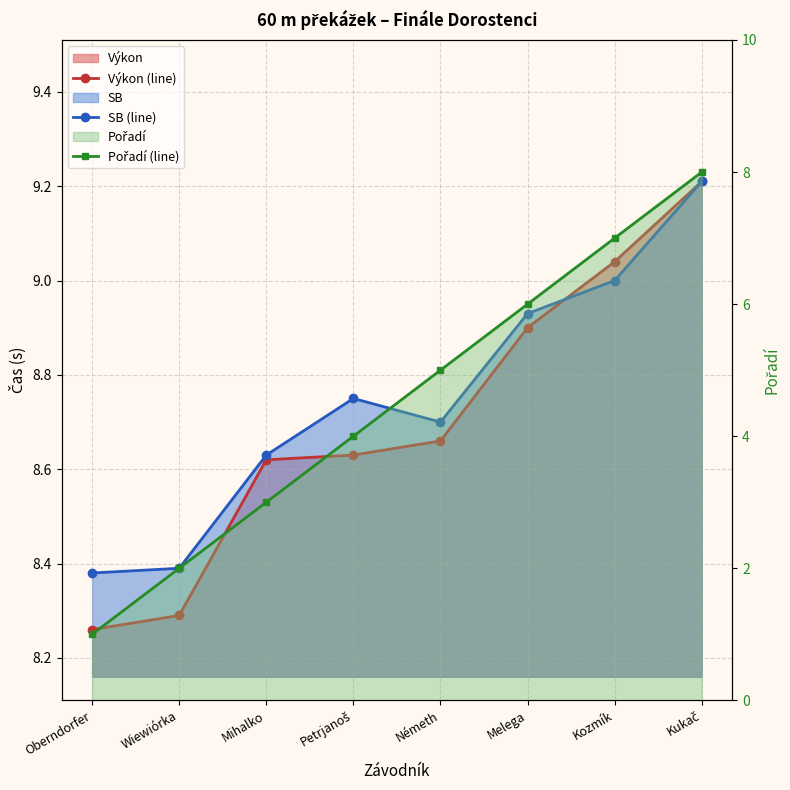

Which category has the lowest value in the SB (line) series?

Oberndorfer